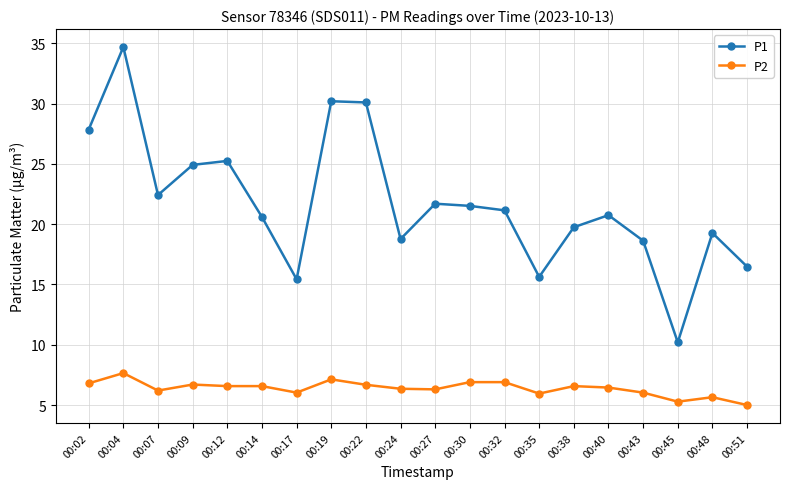

Which category has the lowest value across all series?

00:51